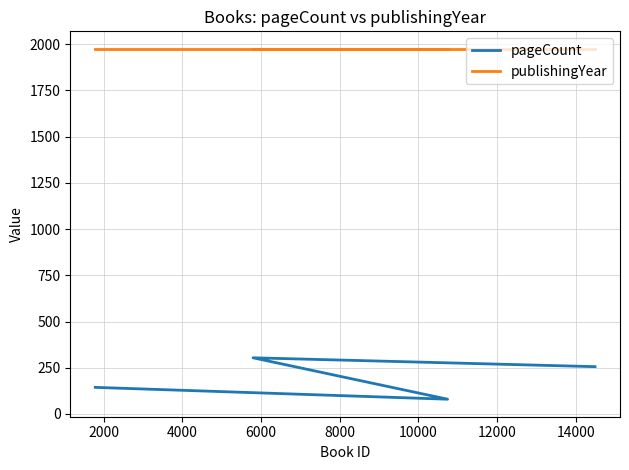

Is the value of publishingYear at 2000 greater than the value of pageCount at 4000?

Yes